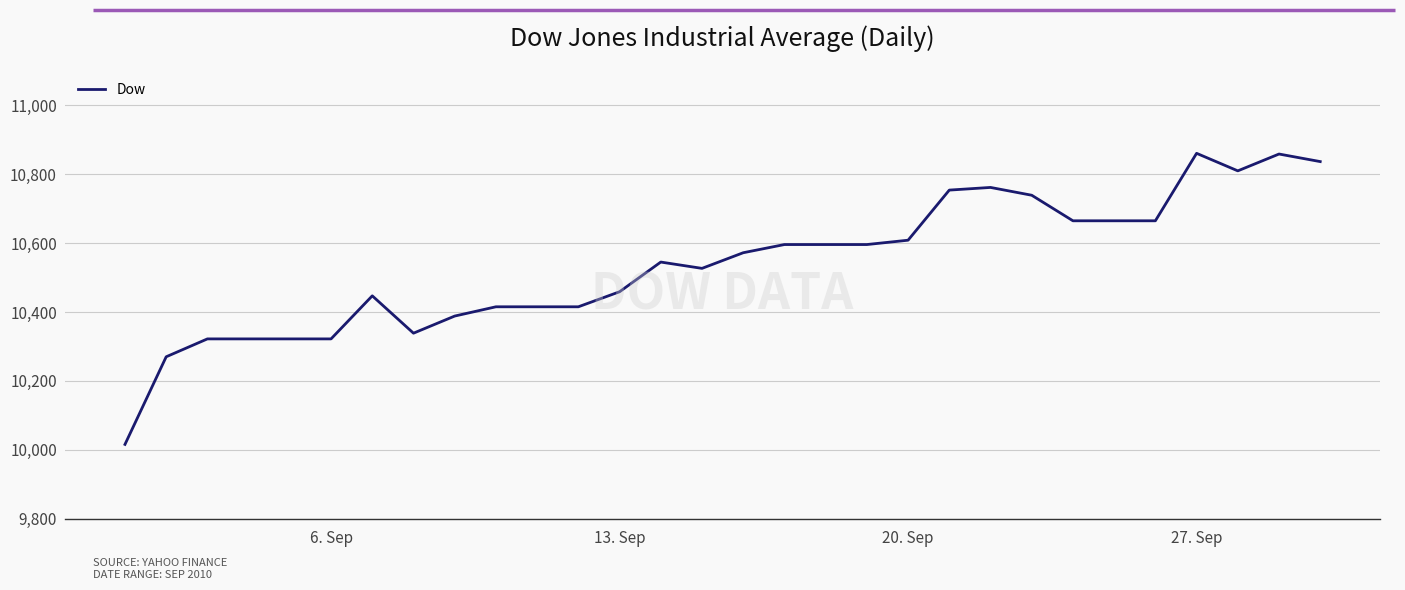

What is the difference between the maximum and minimum values?

844.0